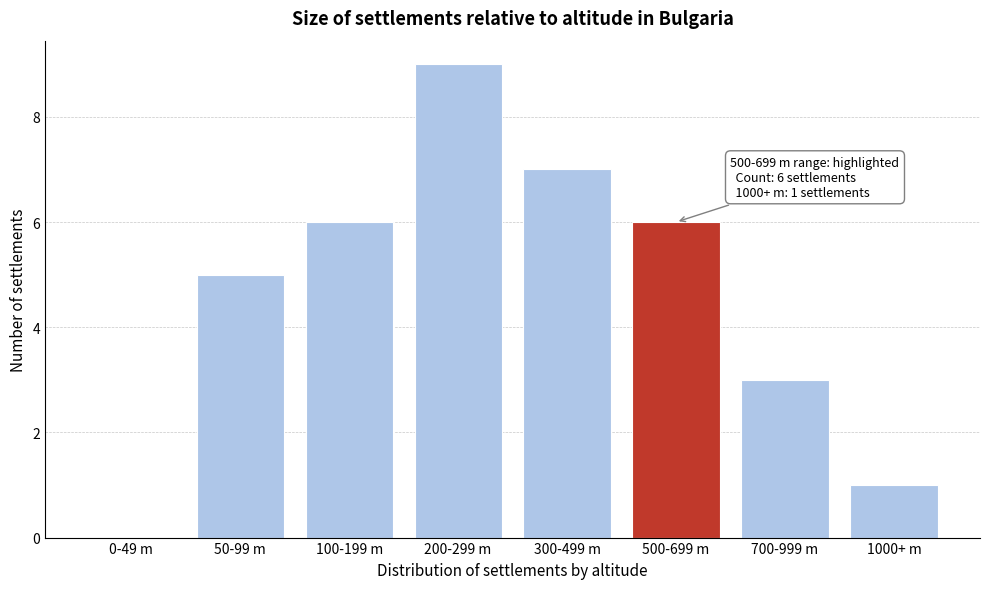

Reading left to right, transcribe all the data shown in this chart.

0-49 m=0	50-99 m=5	100-199 m=6	200-299 m=9	300-499 m=7	500-699 m=6	700-999 m=3	1000+ m=1